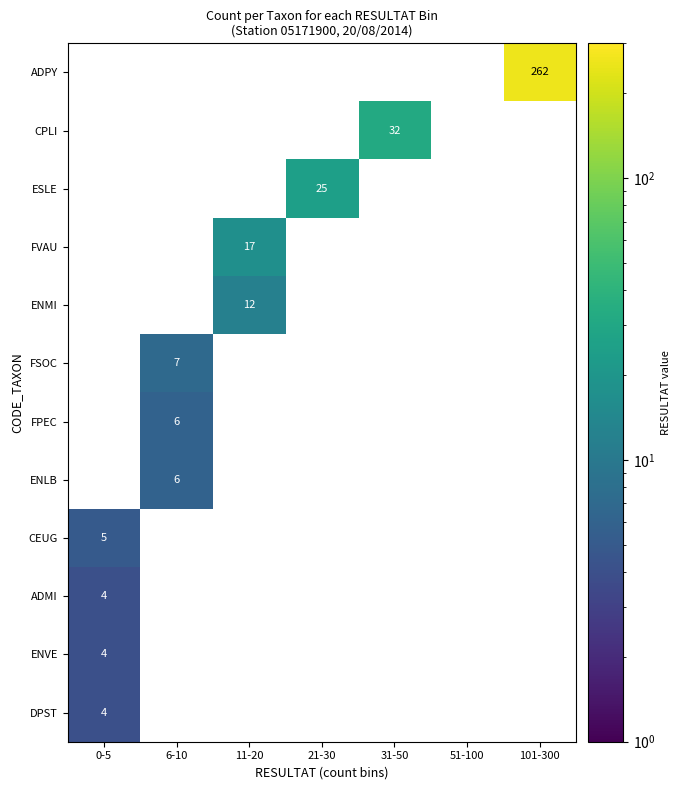

At which category is the sum across all series the highest?

101-300